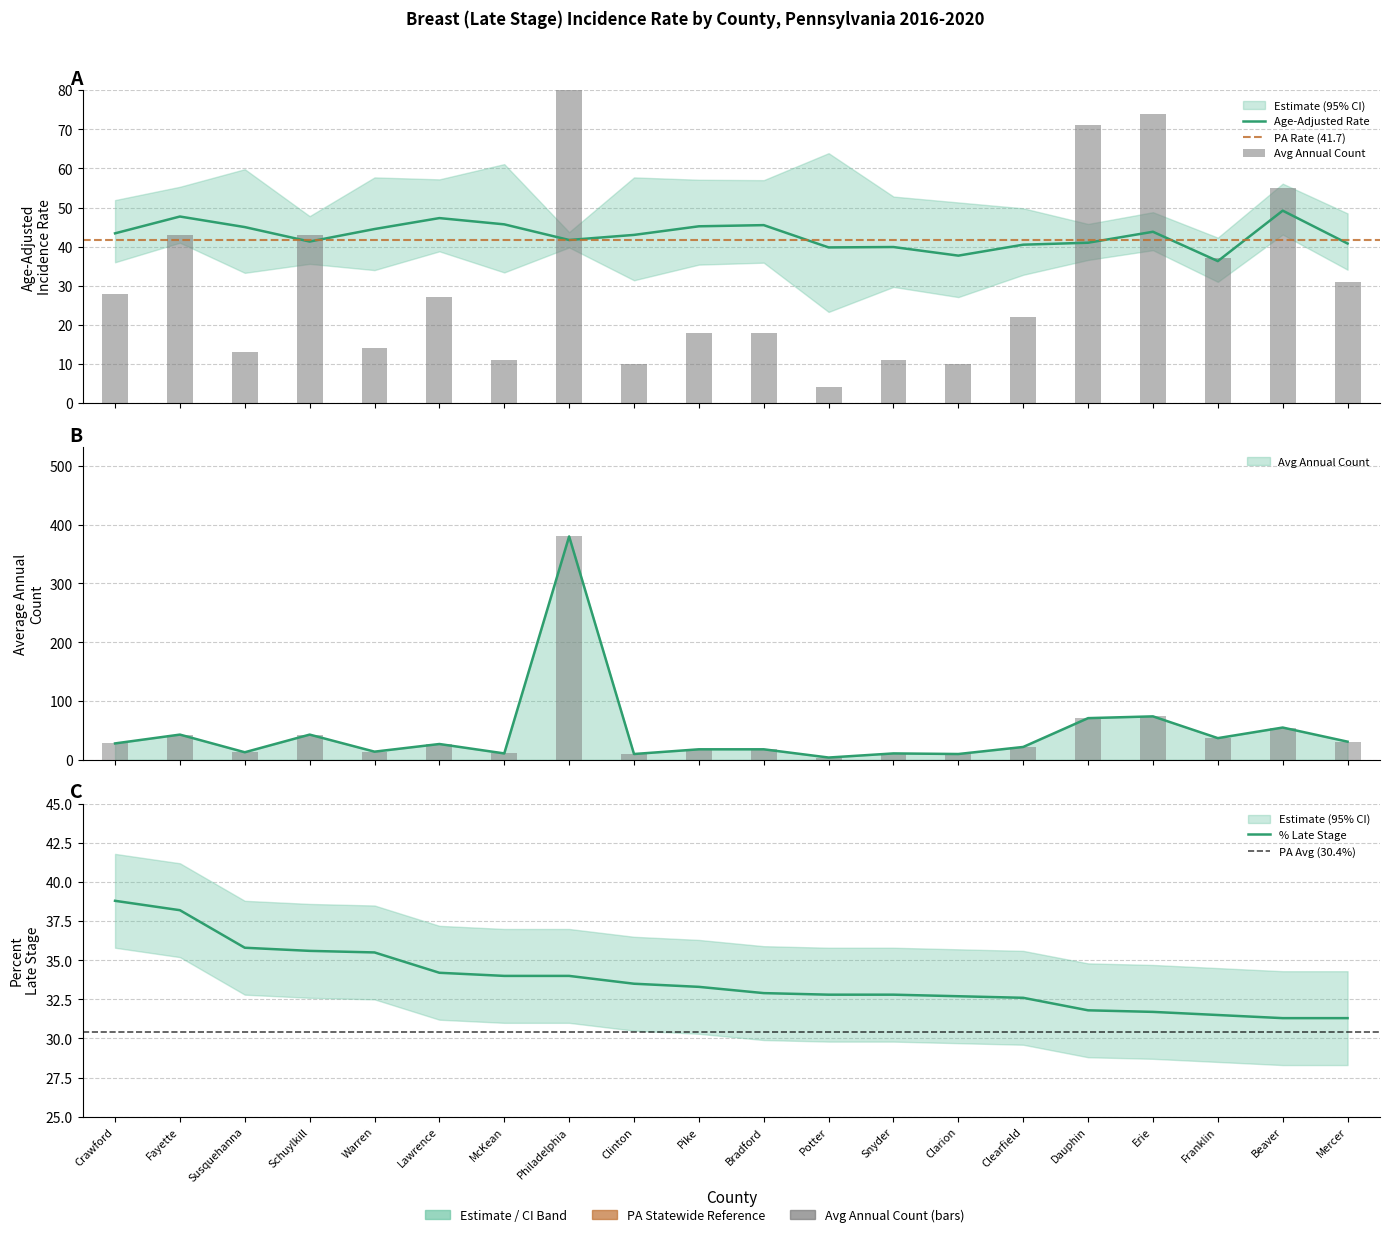

Reading left to right, extract all data points from this chart.

Age-Adjusted Rate: 43.4	47.7	45.0	41.3	44.5	47.3	45.7	41.7	43.0	45.2	45.5	39.8	39.9	37.7	40.5	41.0	43.8	36.3	49.2	40.8
Percent Late Stage: 38.8	38.2	35.8	35.6	35.5	34.2	34.0	34.0	33.5	33.3	32.9	32.8	32.8	32.7	32.6	31.8	31.7	31.5	31.3	31.3